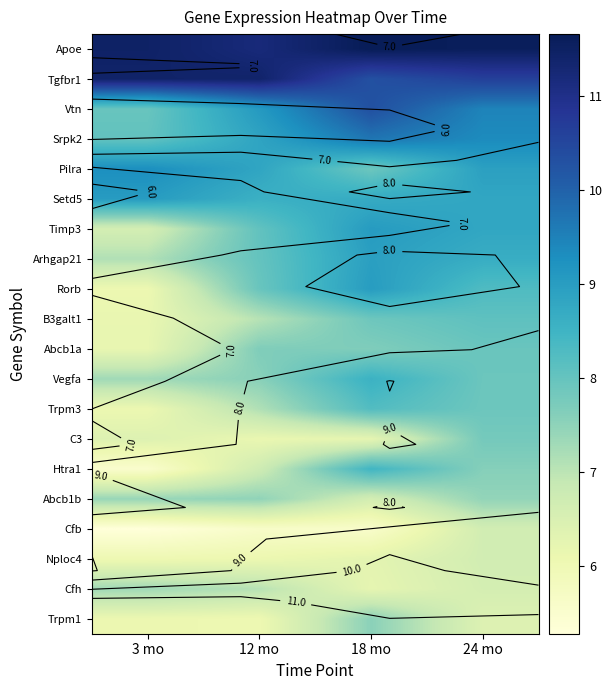

Between 3 mo and 24 mo, which is larger?

24 mo